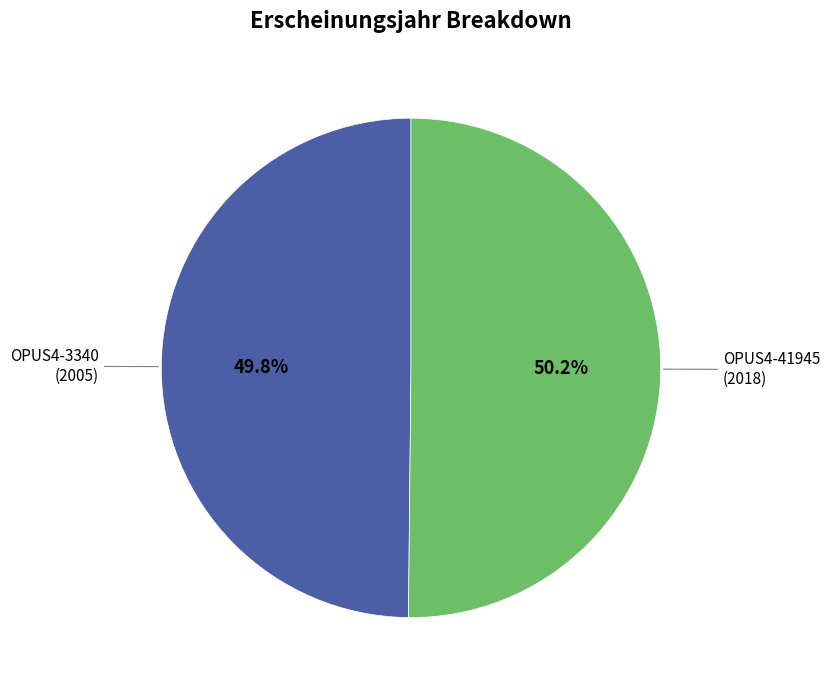

Is there a majority slice in this chart?

Yes